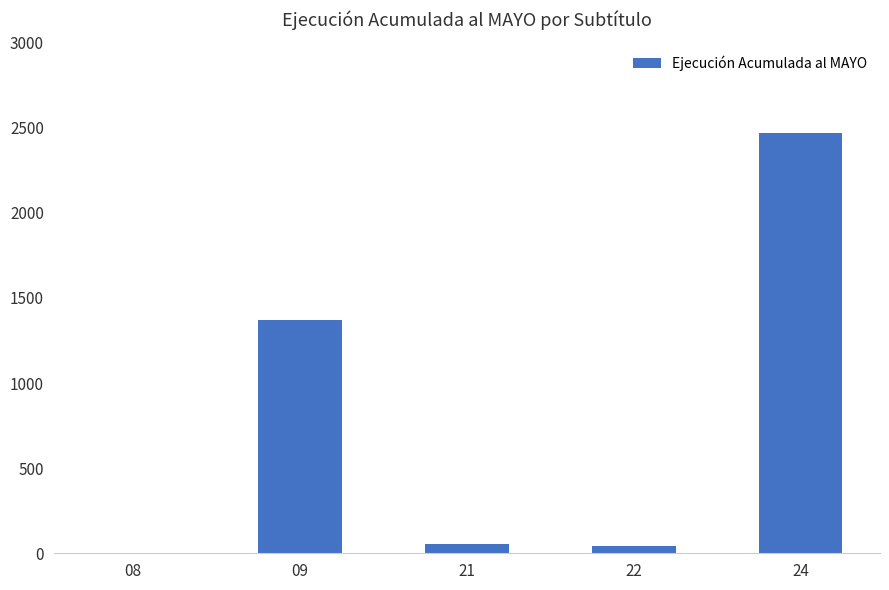

What is the maximum value shown in the chart?

2469